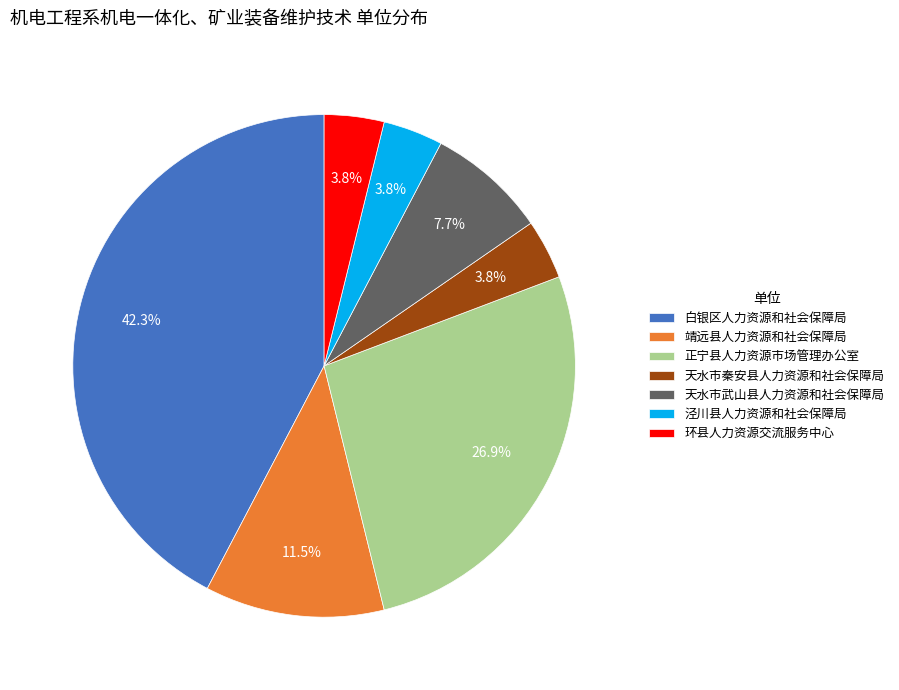

Combined, do 泾川县人力资源和社会保障局 and 靖远县人力资源和社会保障局 account for over 50%?

No